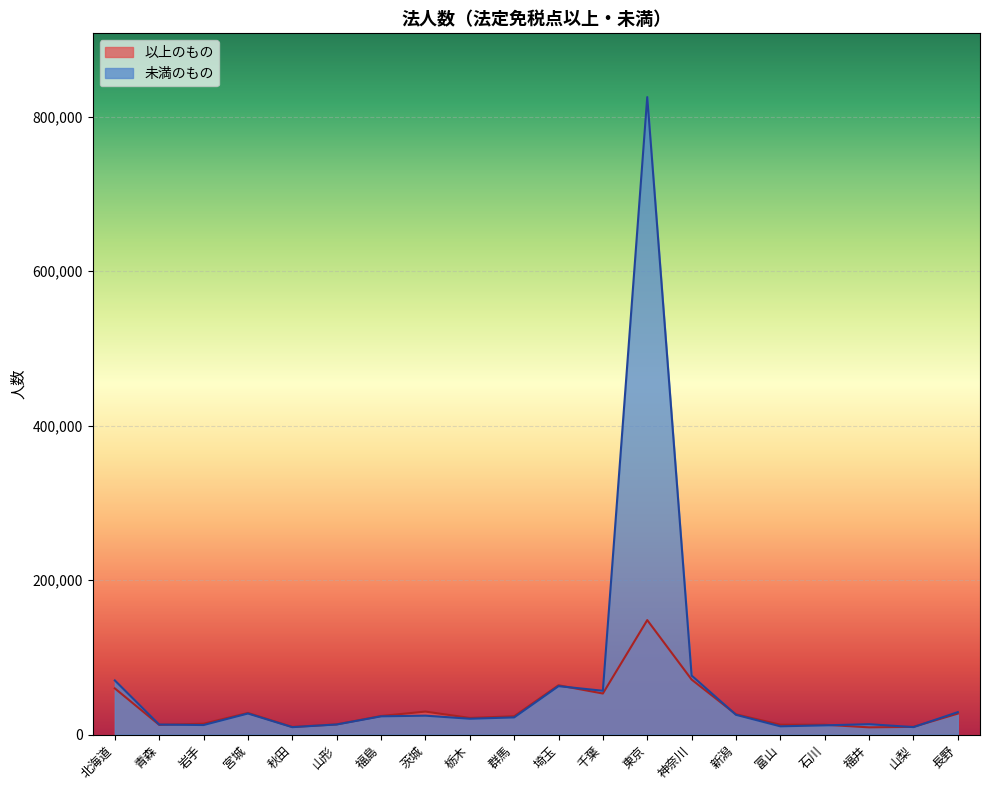

At which label is 未満のもの closest to 417523?

神奈川